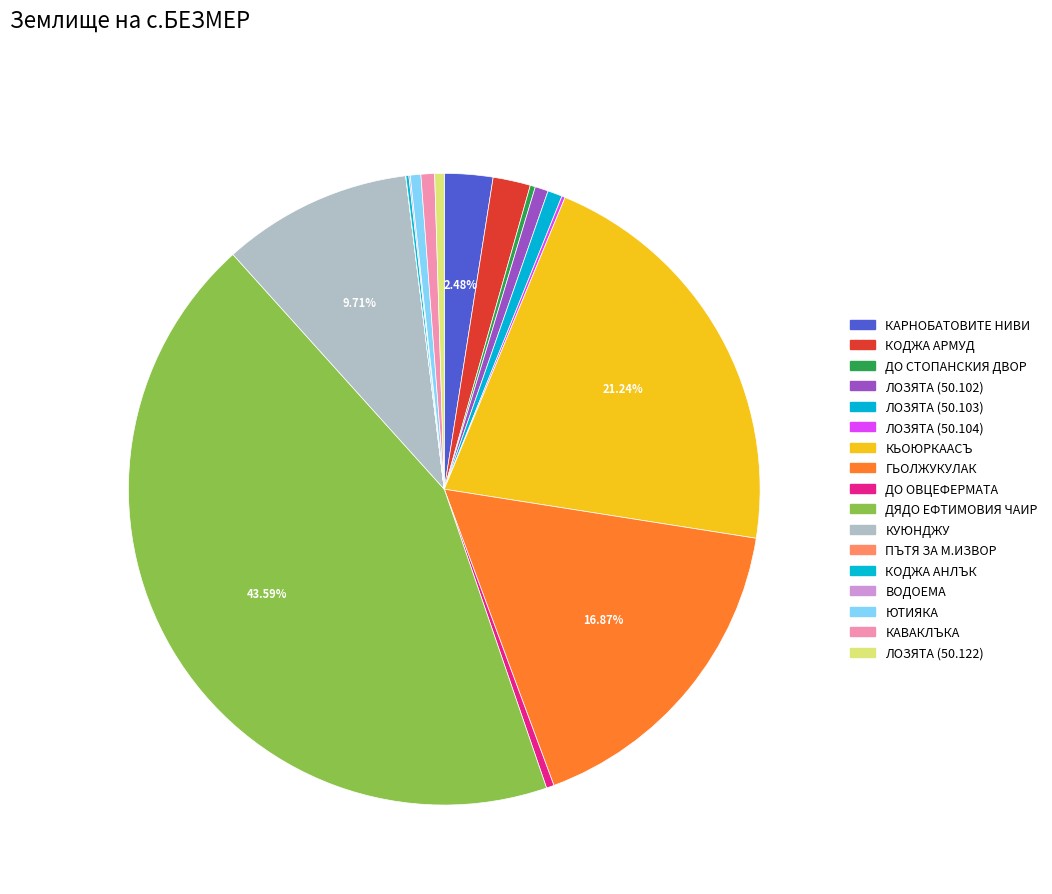

What is the smallest slice in the pie chart?

ПЪТЯ ЗА М.ИЗВОР